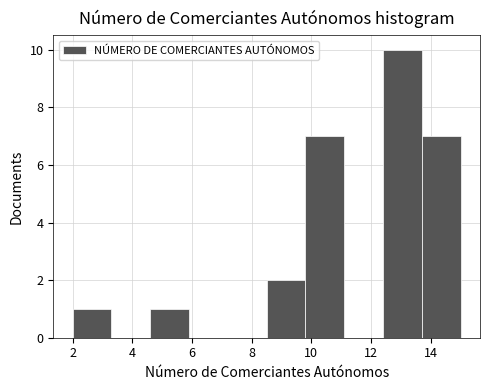

What is the height of the bar covering 9.8 to 11.1 on the x-axis? Neither the bar edges nor the heights are printed on the chart, so give them approximately, as read against the axes.

7